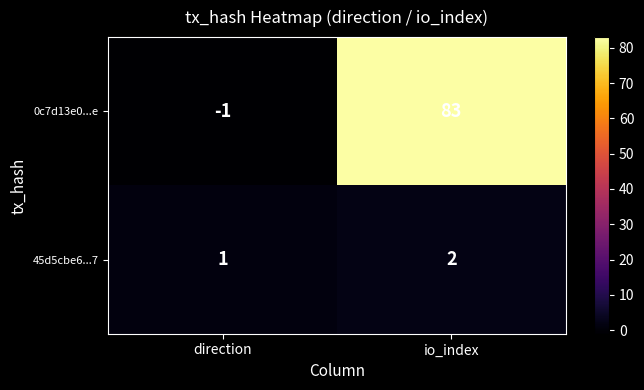

What is the sum of all 45d5cbe6...7 values?

3